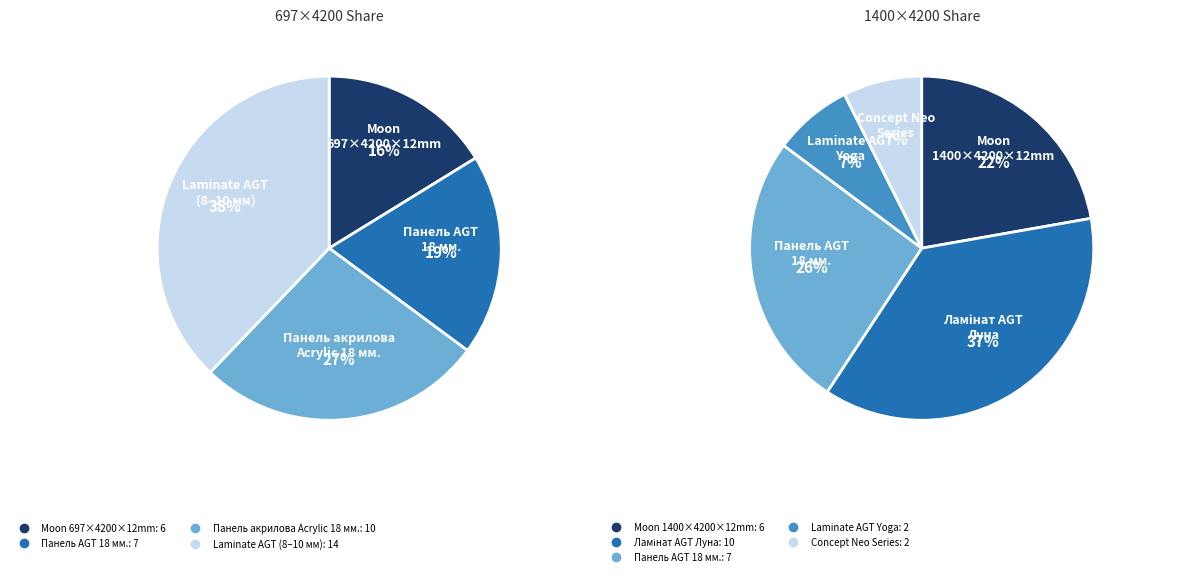

The Панель акрилова Acrylic 18 мм. slice represents 14% of the pie. True or false?

False